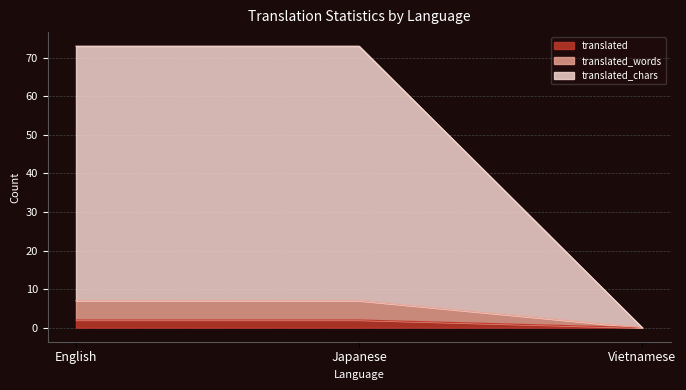

Which category has the lowest value in the translated series?

Vietnamese